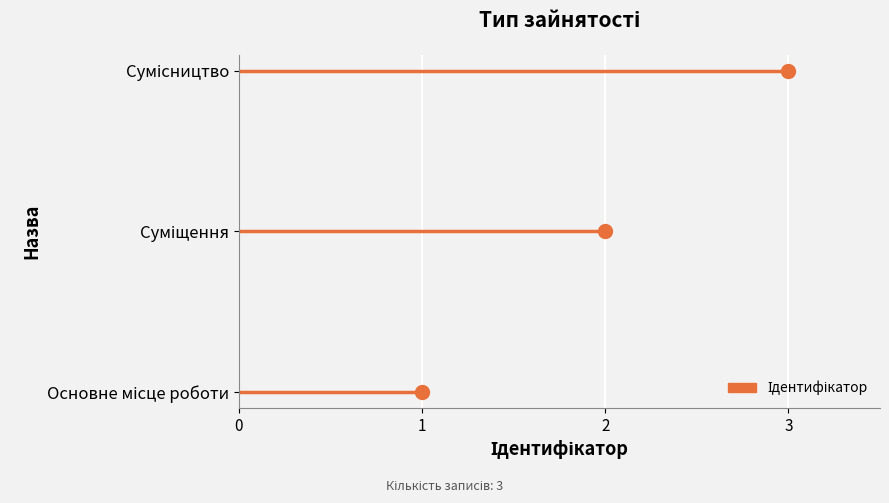

Read the value at Основне місце роботи.

1